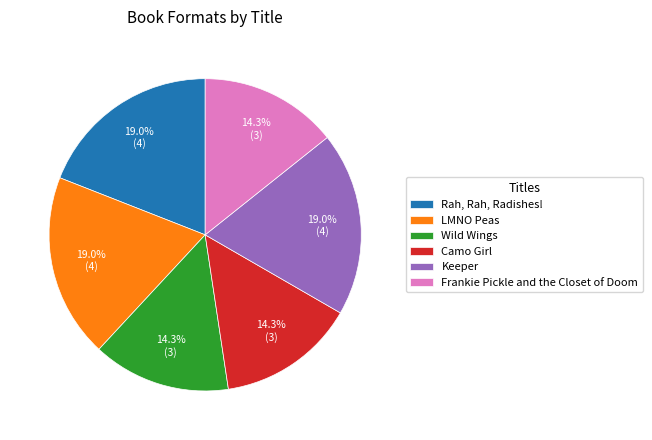

What percentage is the Wild Wings slice, to the nearest percent?

14%